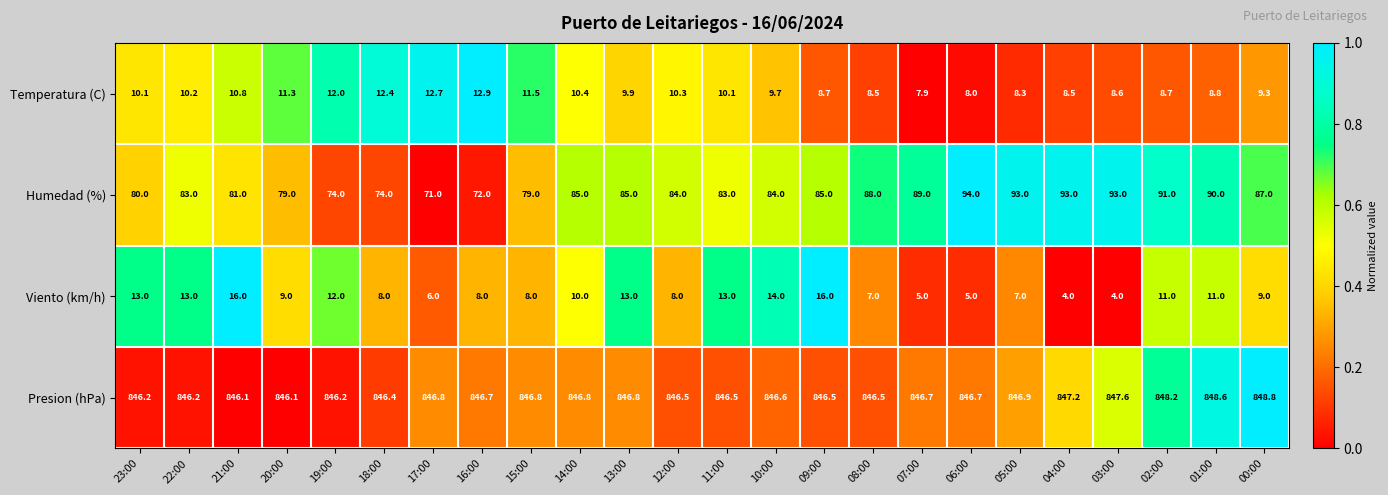

Is it true that Humedad (%) equals 71.0 at 17:00?

True